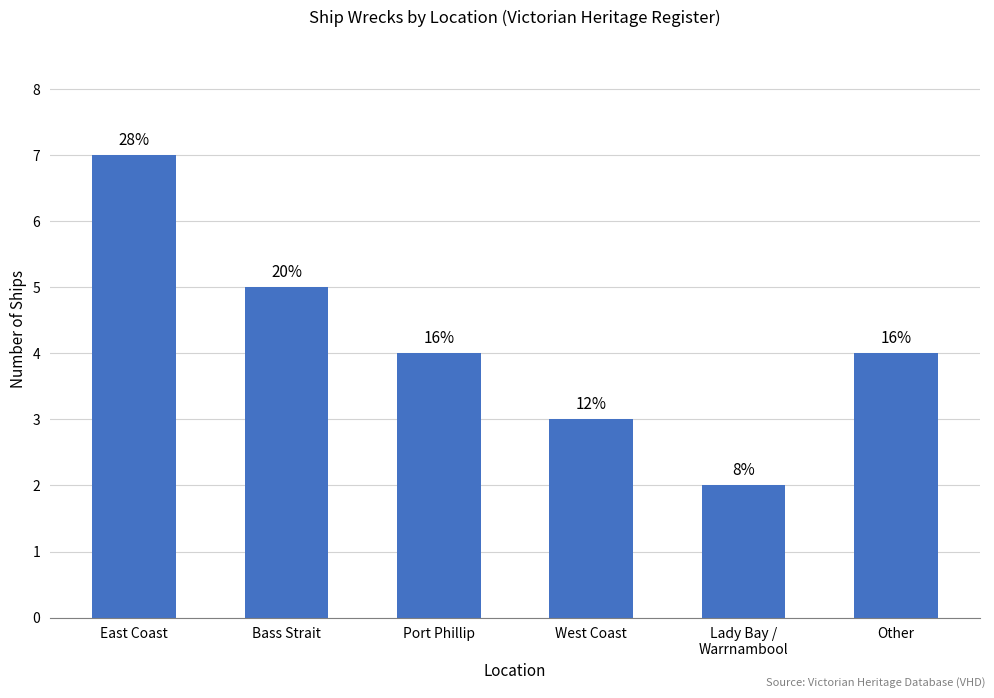

What is the label of the 1st bar from the left?

East Coast